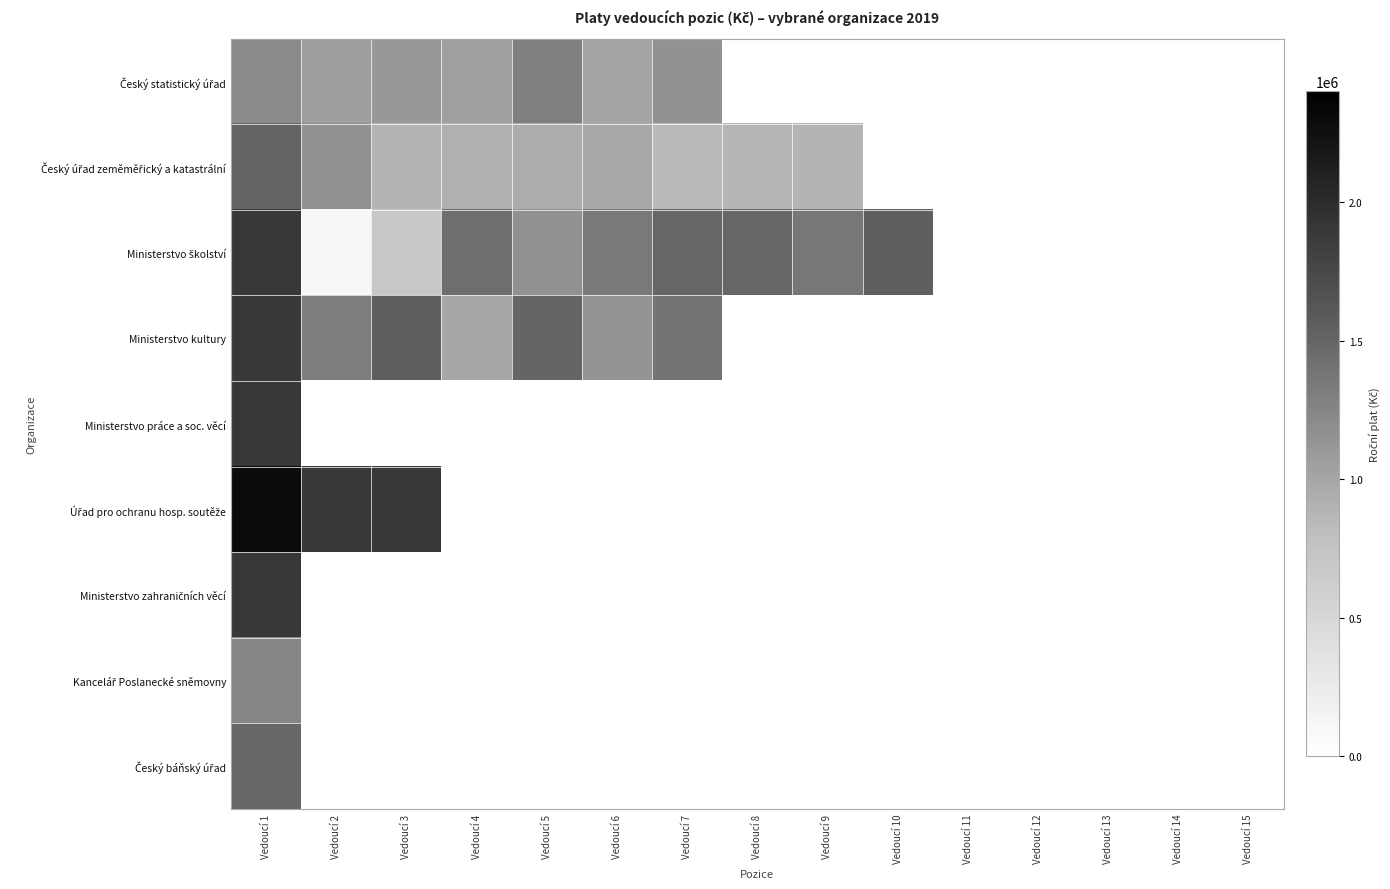

At which label is Český statistický úřad closest to 1152014?

Vedoucí 7